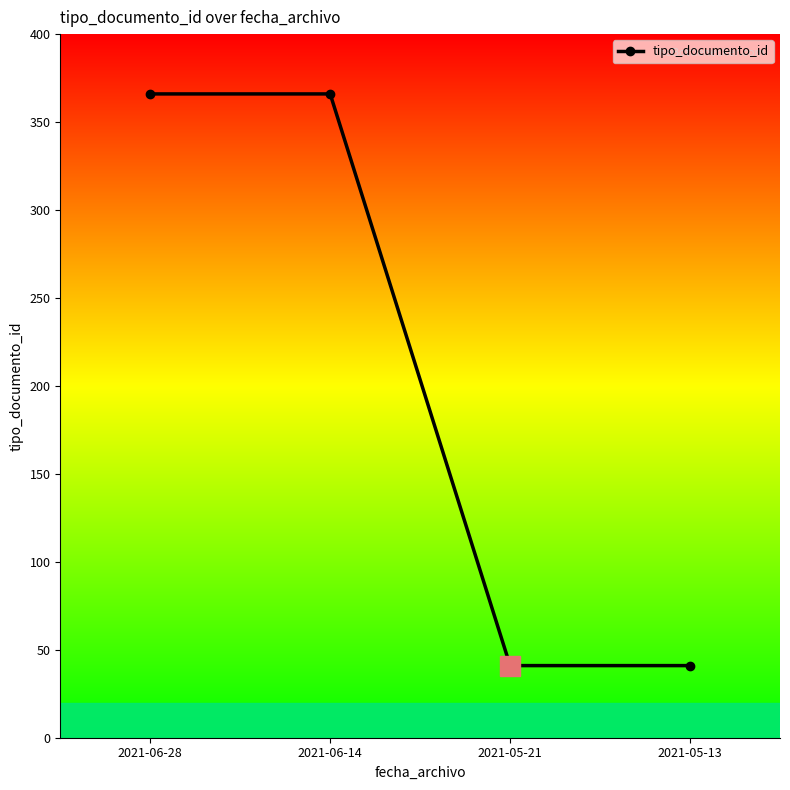

Between 2021-06-14 and 2021-05-13, which is larger?

2021-06-14